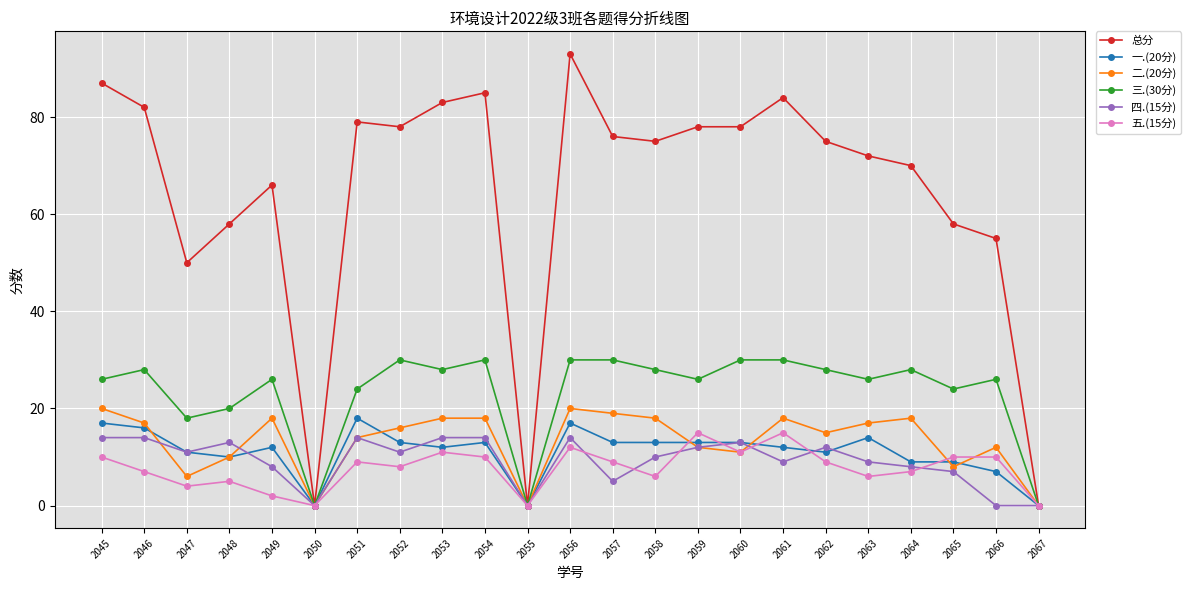

True or false: 五.(15分) has more than 1 interior local peaks.

True